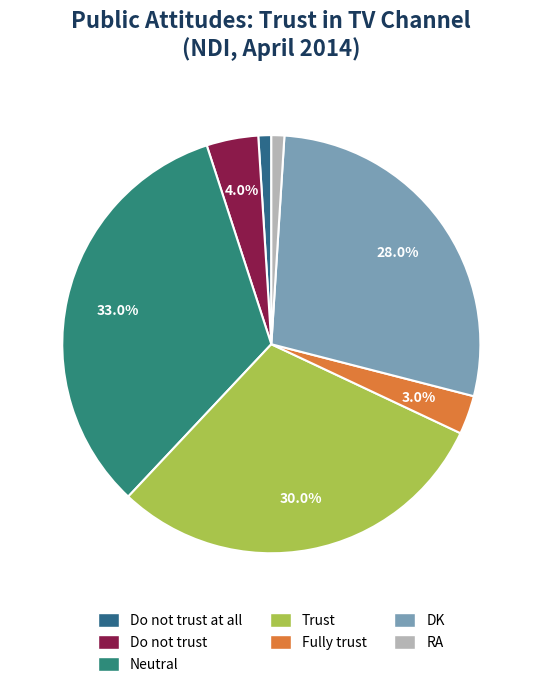

Count the number of slices in the pie.

7